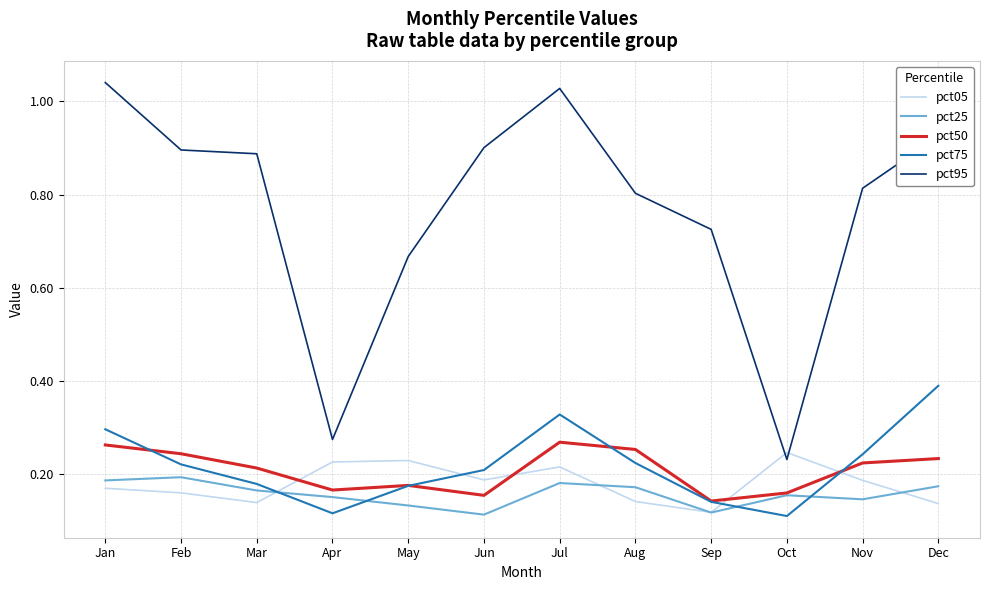

Count the number of categories in the chart.

12